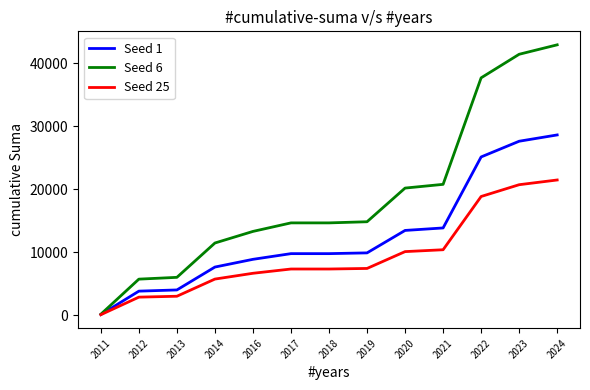

Which label corresponds to the largest value in the chart?

2024